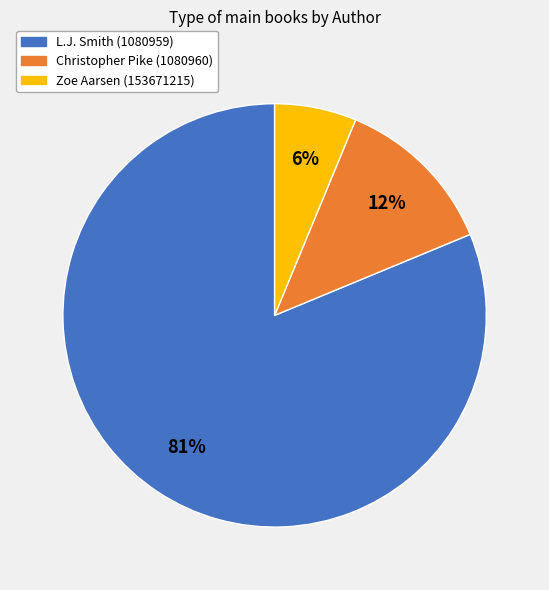

To the nearest percent, what portion does Zoe Aarsen (153671215) represent?

6%